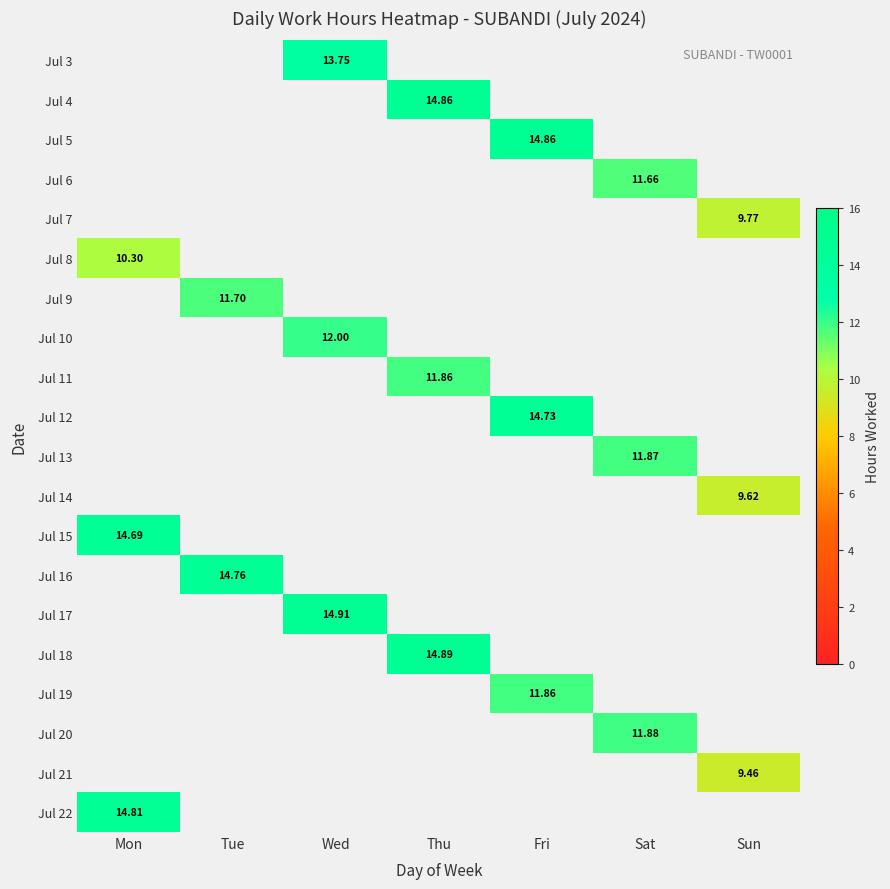

Which has a higher value, Mon or Thu?

Thu